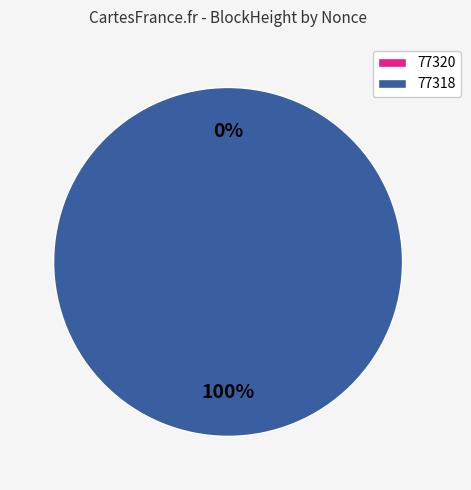

To the nearest percent, what is the difference between the 77318 and 77320 slice percentages?

100%